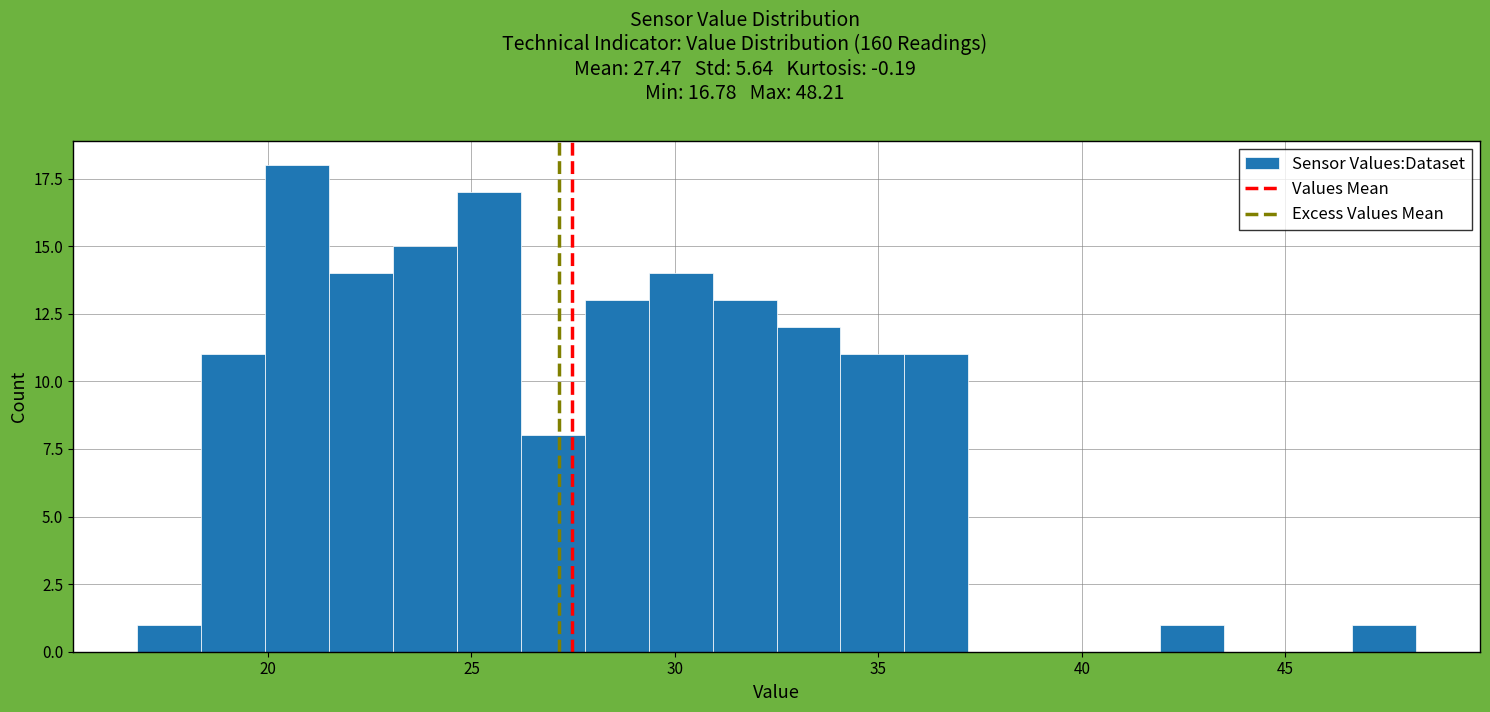

Read against the x-axis, roughly where is the centre of the tallest bar?

20.5